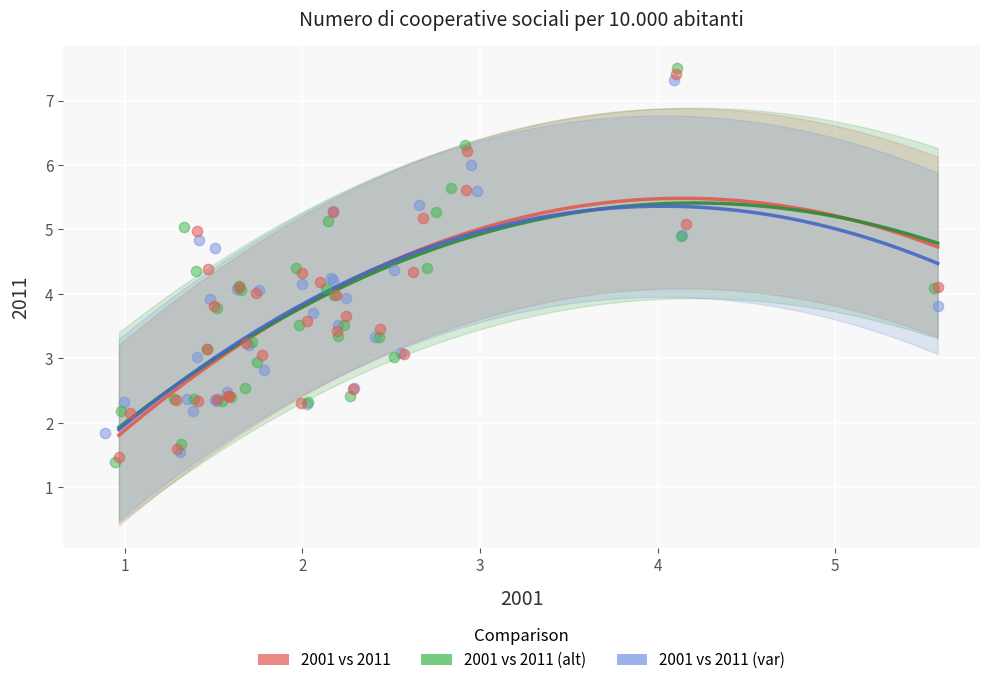

Which series has the largest Y range (max minus min)?

2001 vs 2011 (alt)